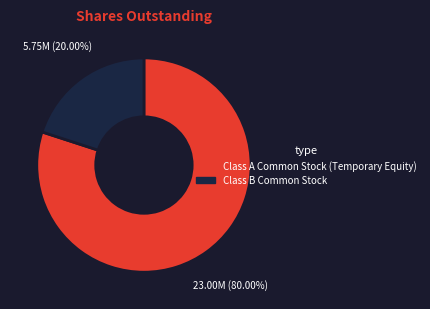

Between Class A Common Stock (Temporary Equity) and Class B Common Stock, which is larger?

Class A Common Stock (Temporary Equity)